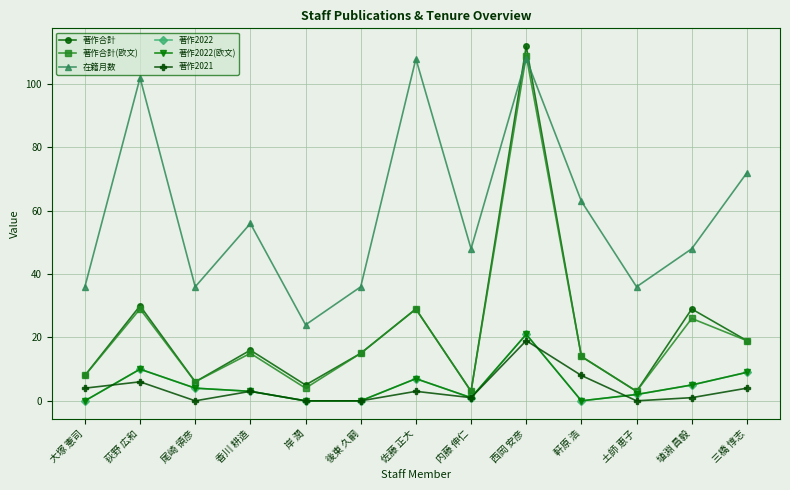

What is the sum of the 著作合計 values at 三橋 惇志 and 内藤 伸仁?

22